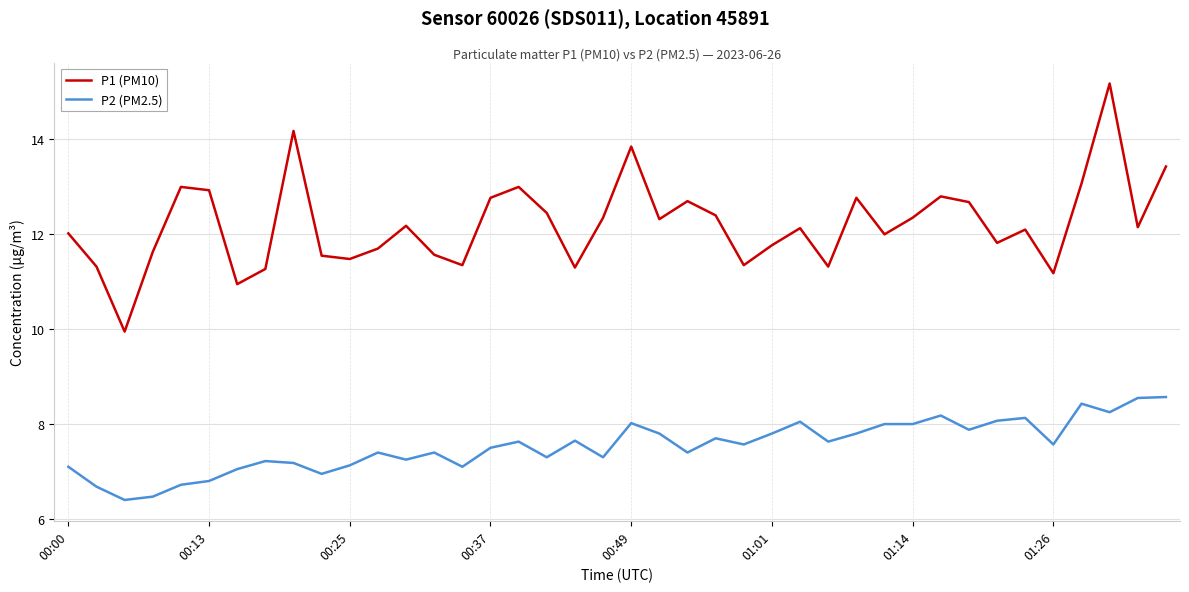

Which series has the widest spread of values?

P1 (PM10)